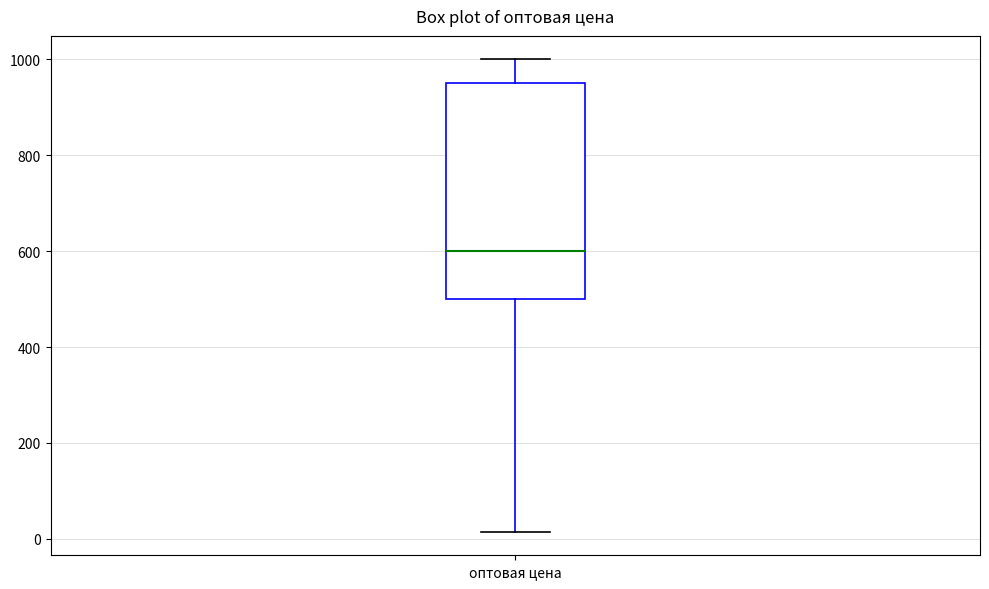

Read this box plot against the y-axis: the position of the median line, the range covered by the box, and the ends of both whiskers. The values are not printed on the chart, so give them approximately, as read against the axis.

median 600, box 500 to 960, whiskers 20 to 1000